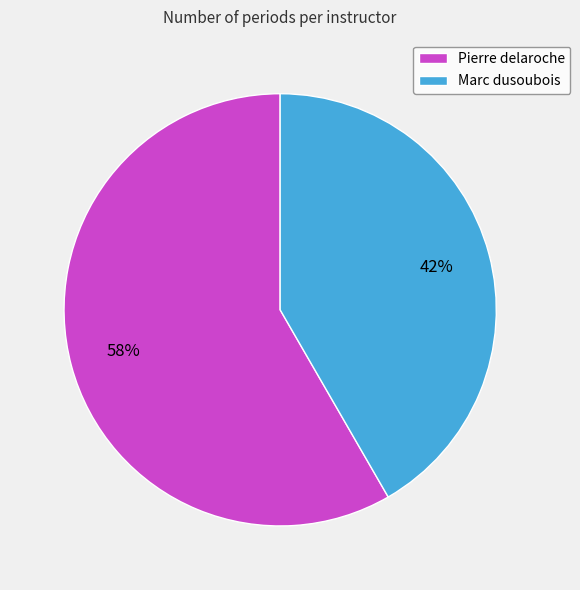

Which slice is the largest?

Pierre delaroche